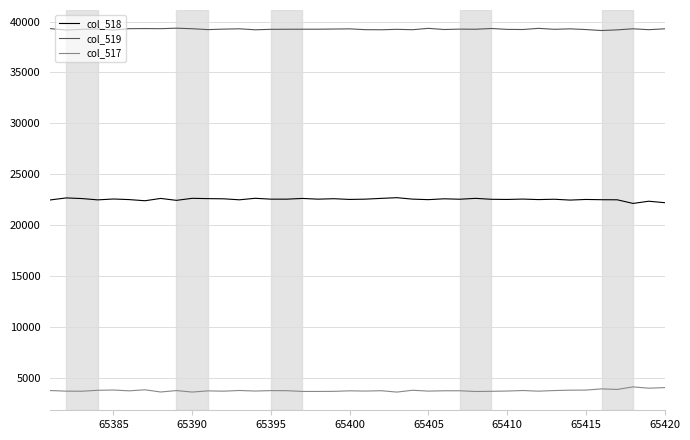

What is the greatest value displayed?

39353